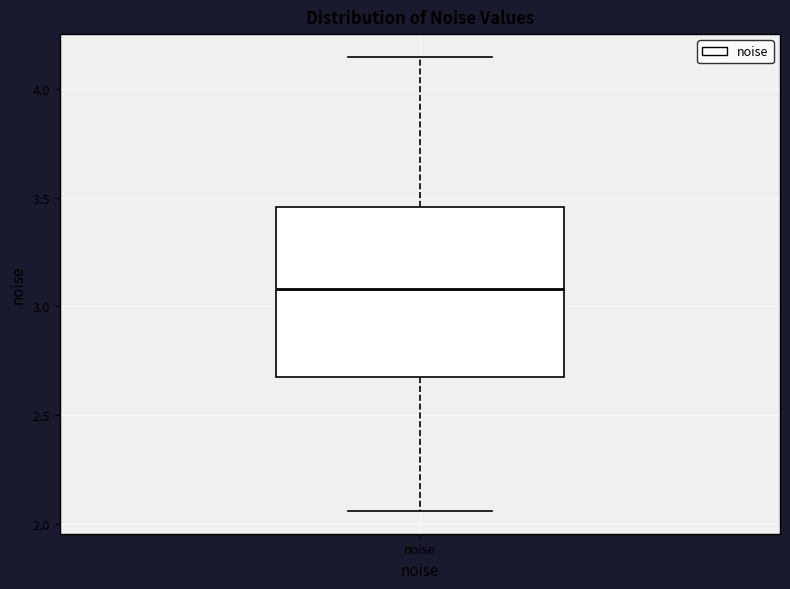

Where is the lower edge of the box for noise on the y-axis? The values are not printed on the chart, so give them approximately, as read against the axis.

2.70